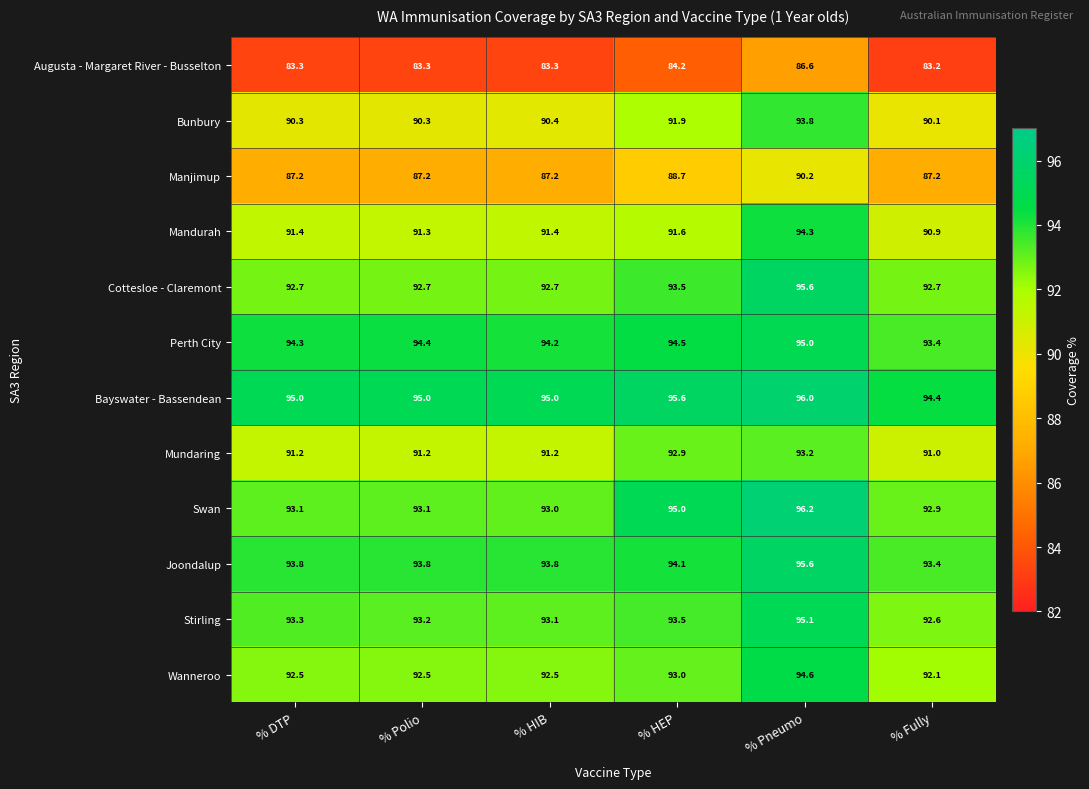

At which category does the chart reach its peak across all series?

% Pneumo